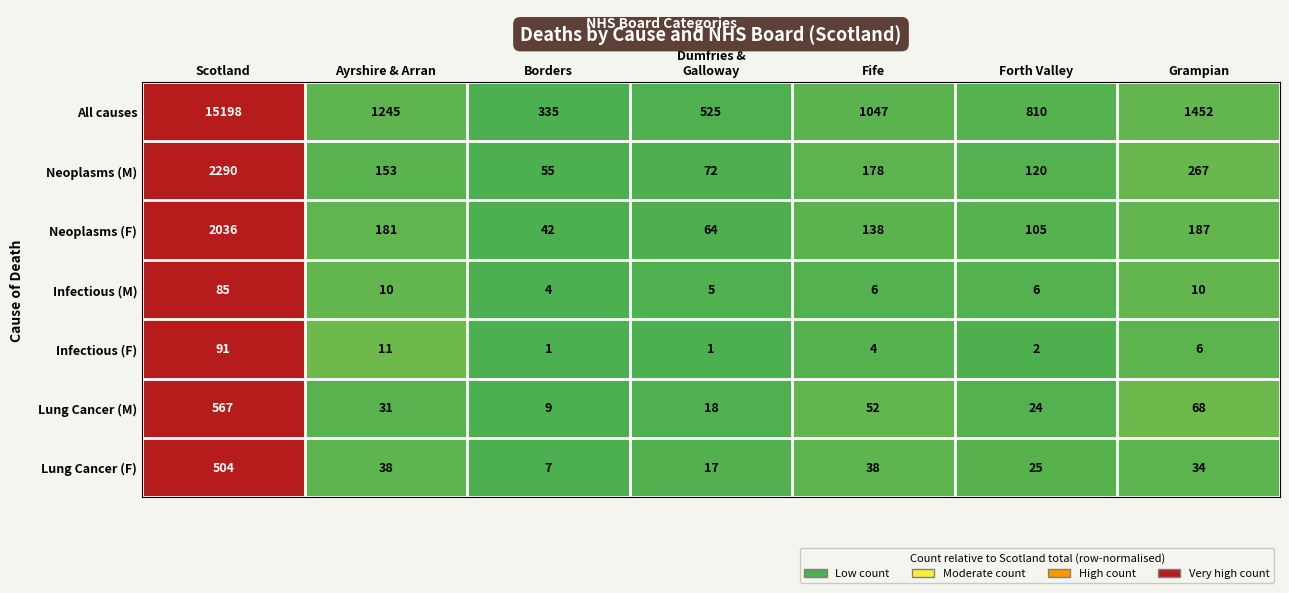

Is the value of Infectious (F) at Forth Valley greater than the value of Neoplasms (M) at Fife?

No